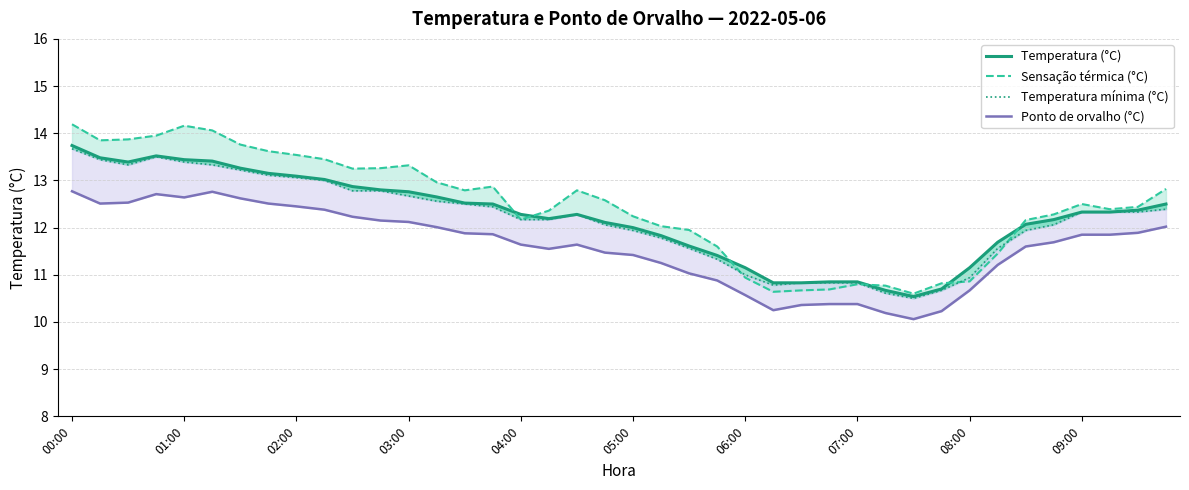

True or false: Sensação térmica (°C) and Ponto de orvalho (°C) intersect in this chart.

False